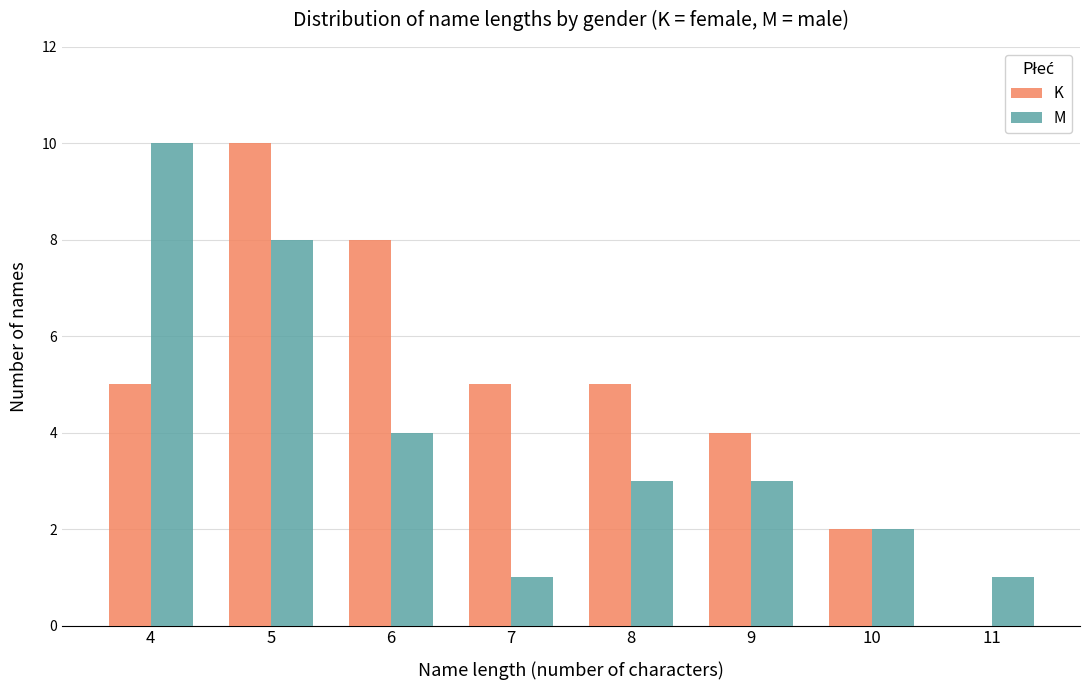

What are all the series names shown in the legend?

K, M